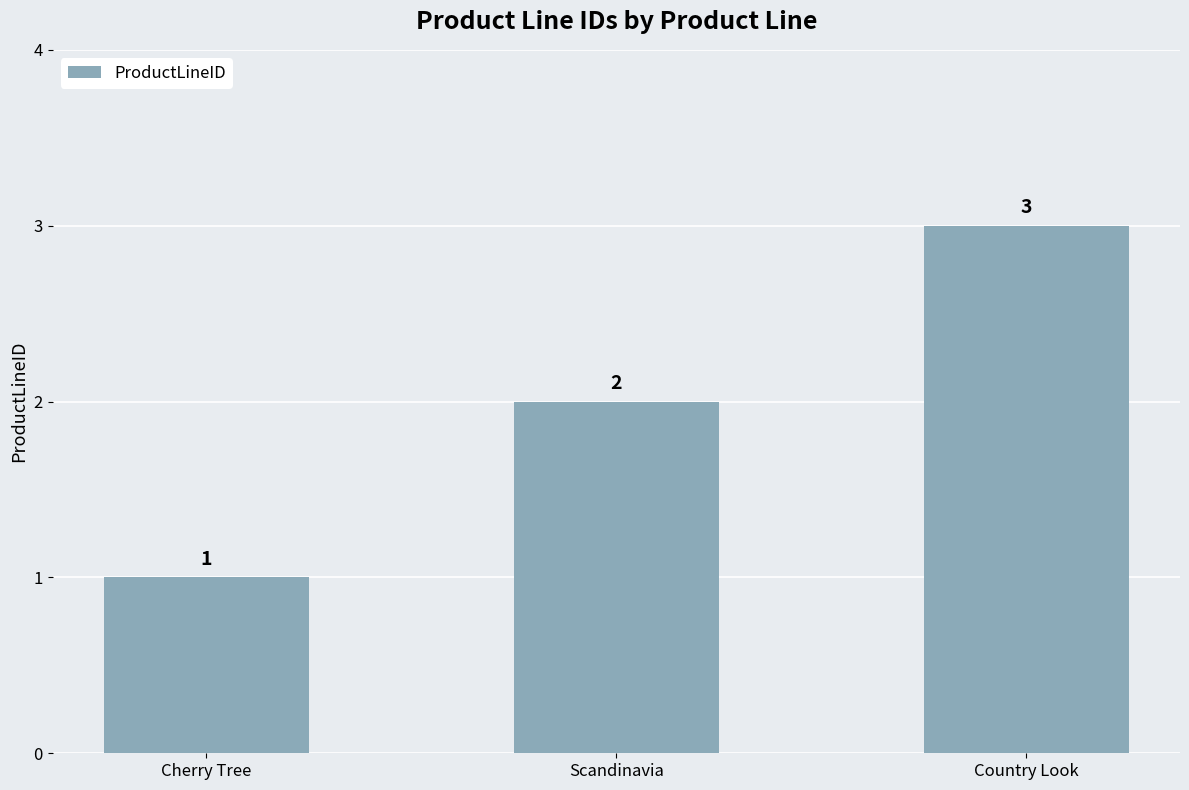

What is the change in value from Scandinavia to Country Look?

+1